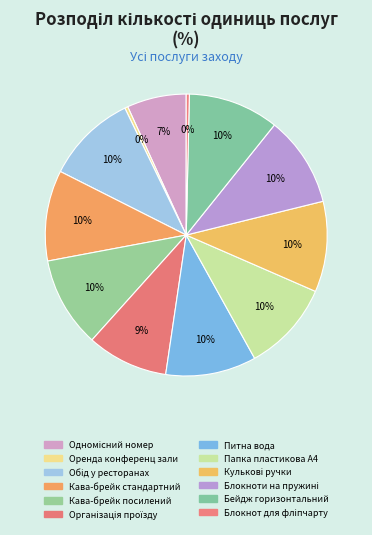

Does any single category account for the majority?

No